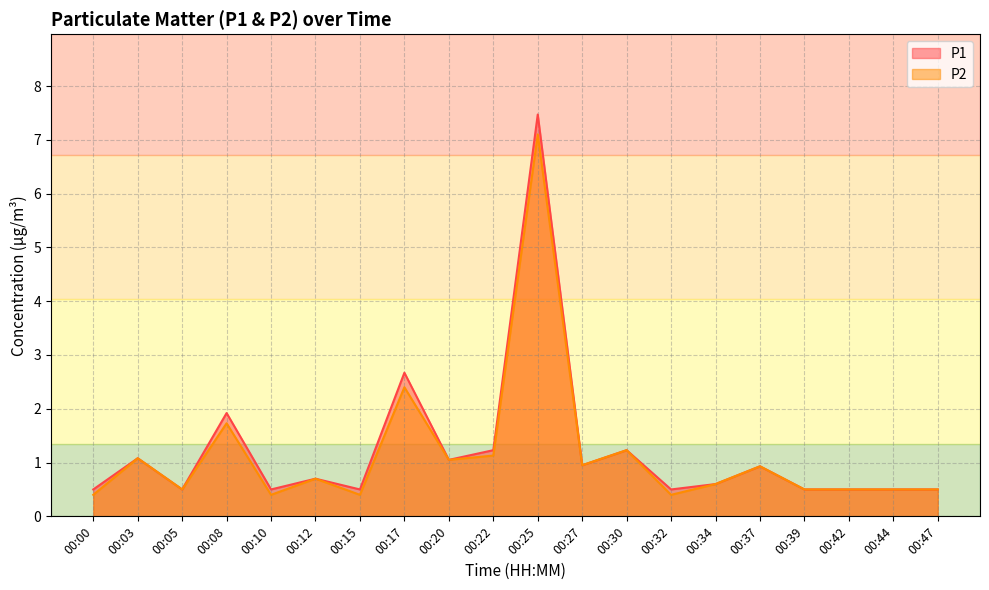

Reading right to left, transcribe all the data shown in this chart.

P1: 00:47=0.5	00:44=0.5	00:42=0.5	00:39=0.5	00:37=0.9	00:34=0.6	00:32=0.5	00:30=1.2	00:27=0.9	00:25=7.5	00:22=1.2	00:20=1.1	00:17=2.7	00:15=0.5	00:12=0.7	00:10=0.5	00:08=1.9	00:05=0.5	00:03=1.1	00:00=0.5
P2: 00:47=0.5	00:44=0.5	00:42=0.5	00:39=0.5	00:37=0.9	00:34=0.6	00:32=0.4	00:30=1.2	00:27=0.9	00:25=7.1	00:22=1.1	00:20=1.1	00:17=2.4	00:15=0.4	00:12=0.7	00:10=0.4	00:08=1.7	00:05=0.5	00:03=1.1	00:00=0.4